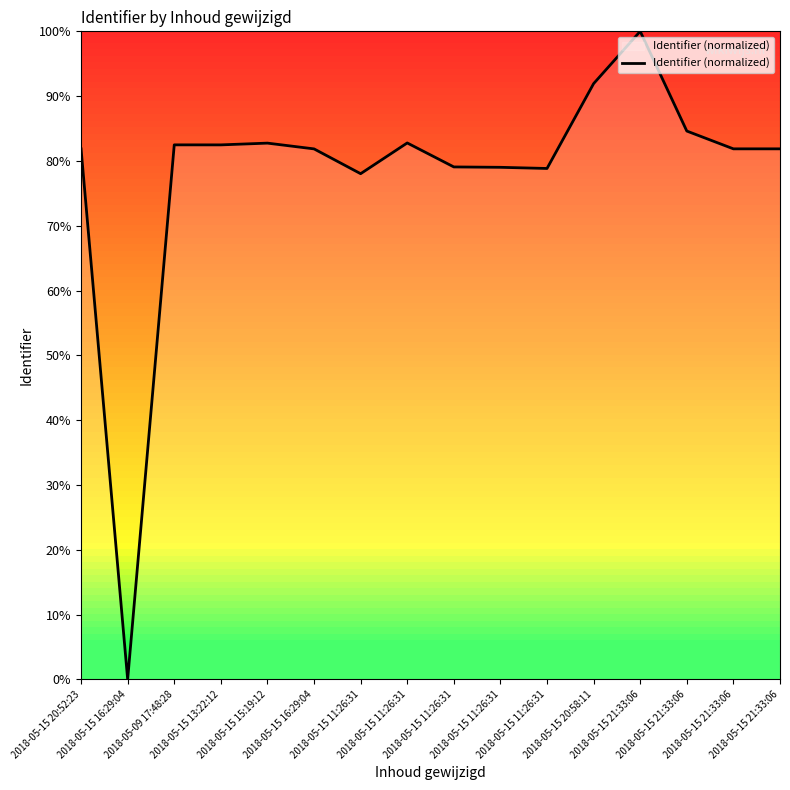

Rank the categories by value from highest to lowest.

2018-05-15 21:33:06, 2018-05-15 20:58:11, 2018-05-15 21:33:06, 2018-05-15 11:26:31, 2018-05-15 15:19:12, 2018-05-09 17:48:28, 2018-05-15 13:22:12, 2018-05-15 21:33:06, 2018-05-15 21:33:06, 2018-05-15 20:52:23, 2018-05-15 16:29:04, 2018-05-15 11:26:31, 2018-05-15 11:26:31, 2018-05-15 11:26:31, 2018-05-15 11:26:31, 2018-05-15 16:29:04